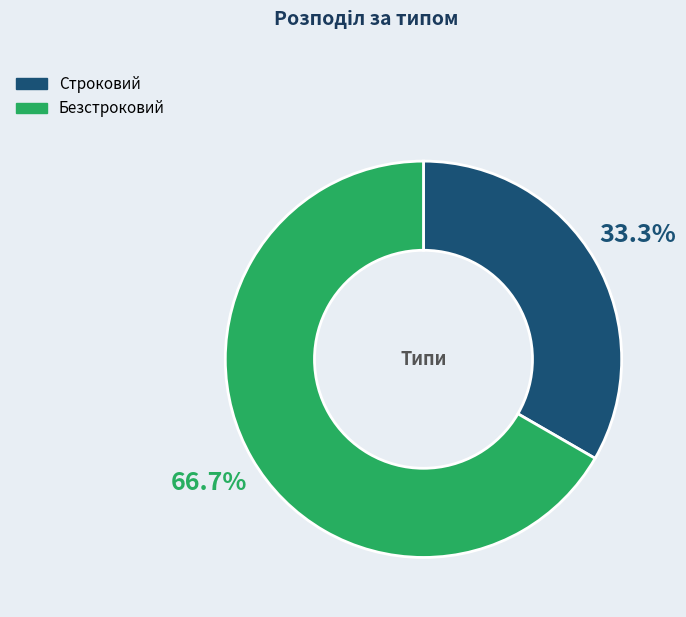

To the nearest percent, what is the difference between the largest and smallest slice percentages?

33%